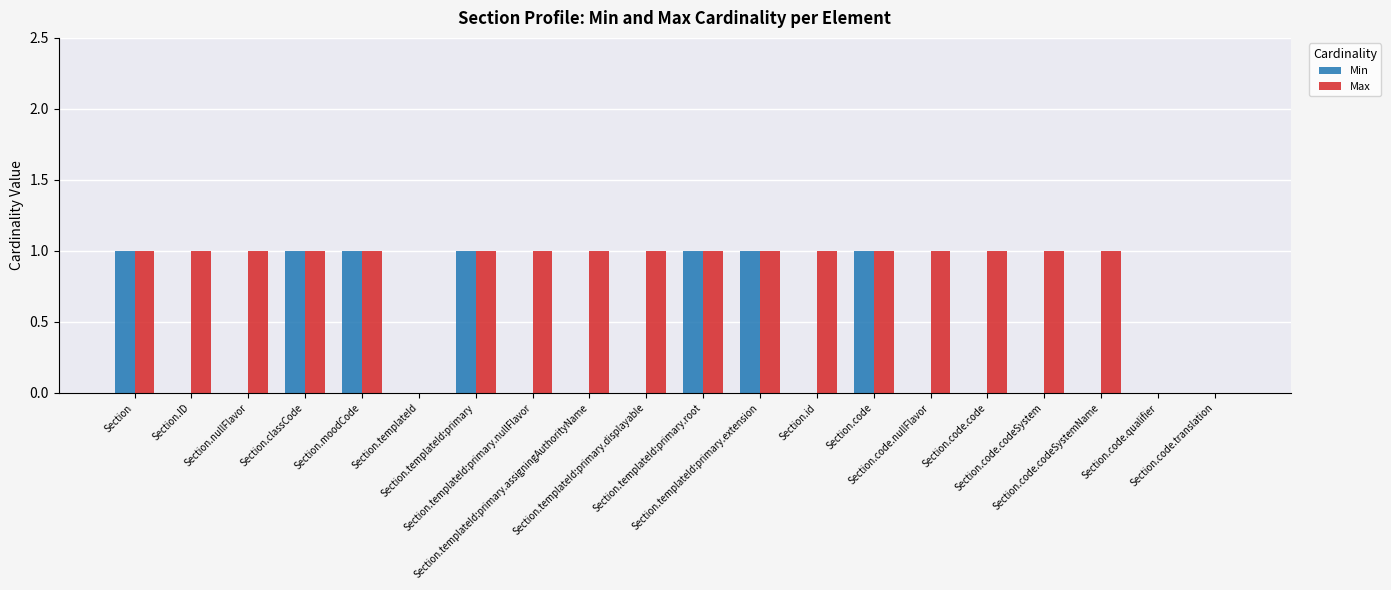

What is the sum of all Max values?

17